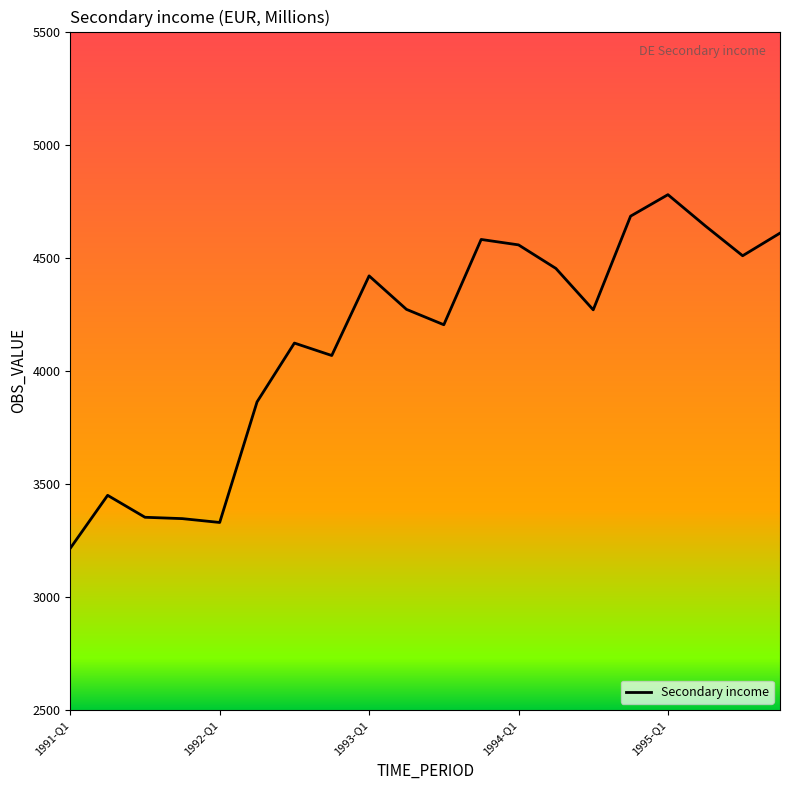

What is the greatest value displayed?

4779